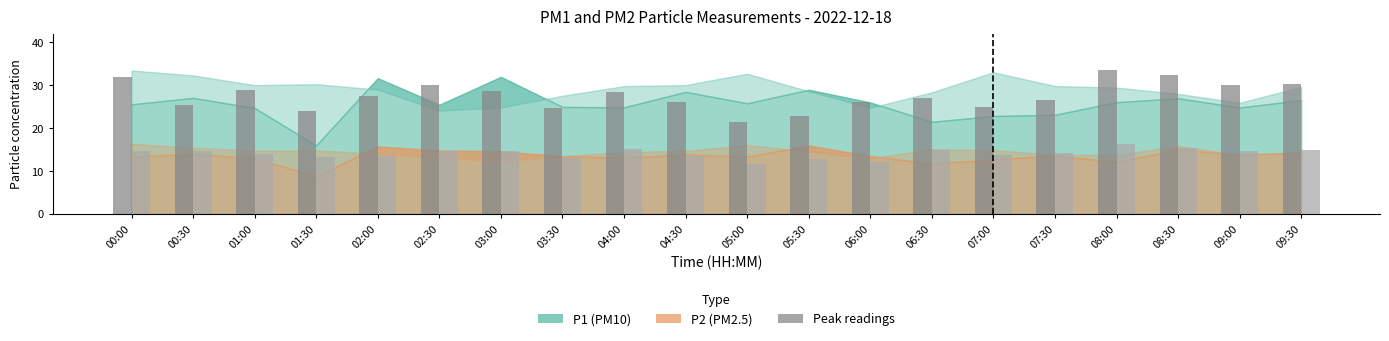

What is the smallest value displayed?

11.7